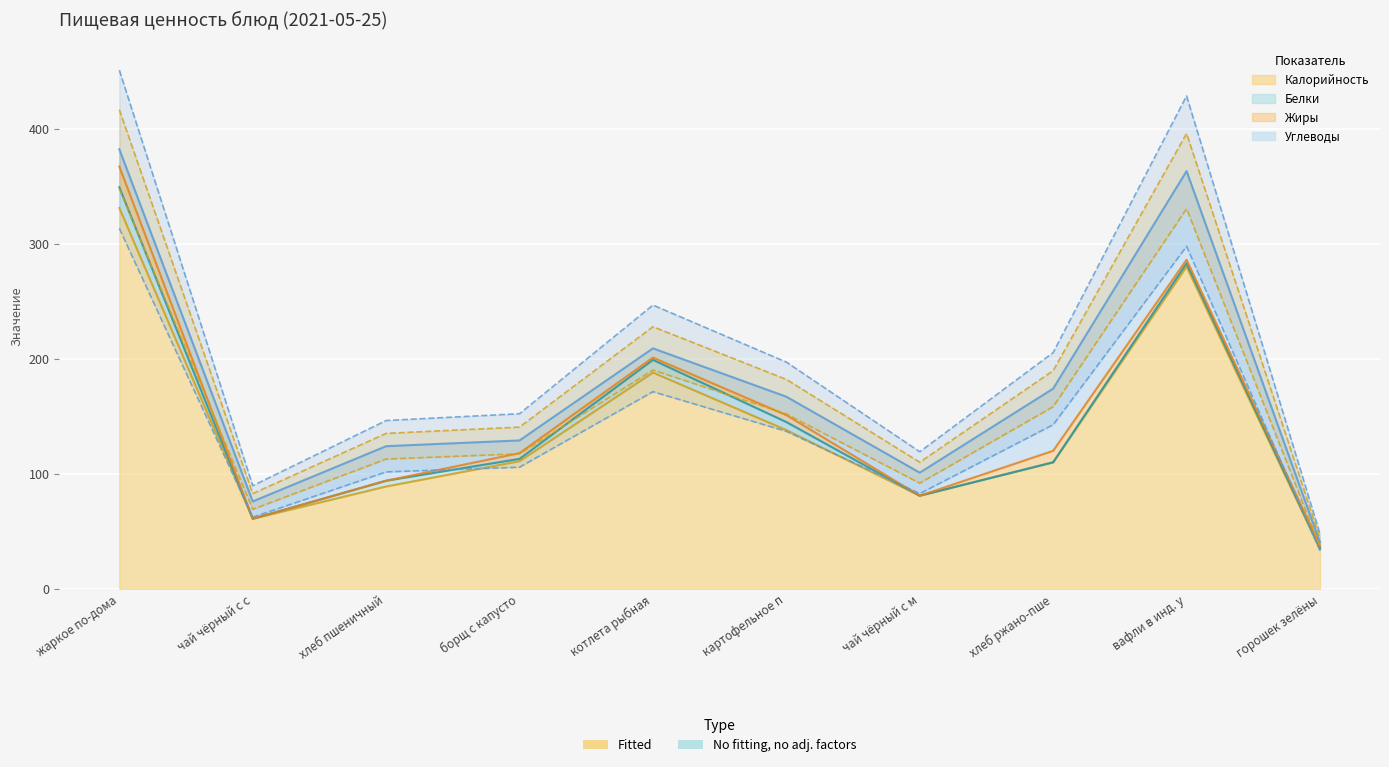

At which category is the sum across all series the highest?

жаркое по-дома